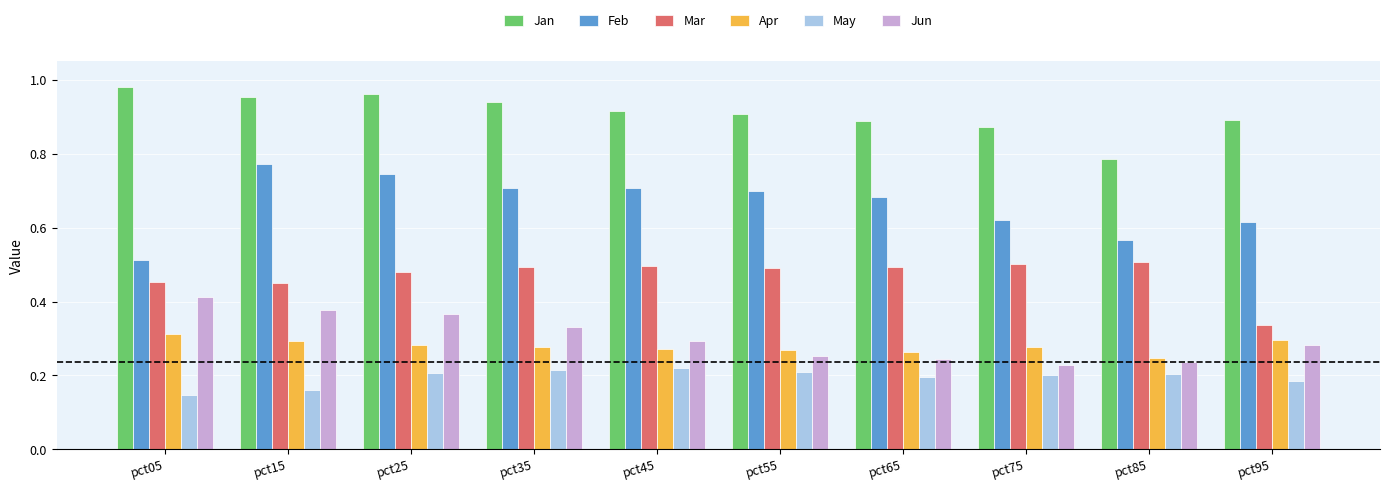

The Mar series shows 0.5 at pct75. True or false?

True